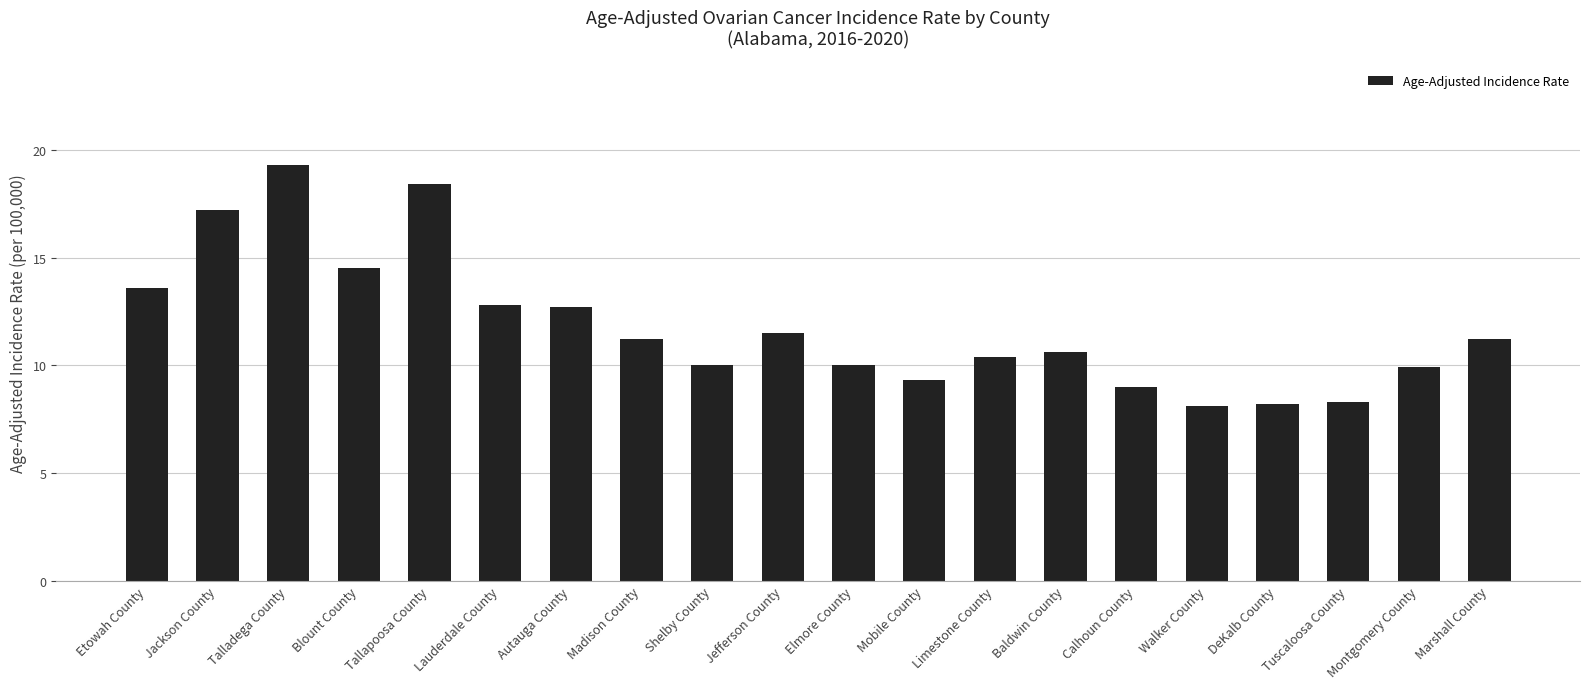

At which category does the chart reach its peak across all series?

Talladega County